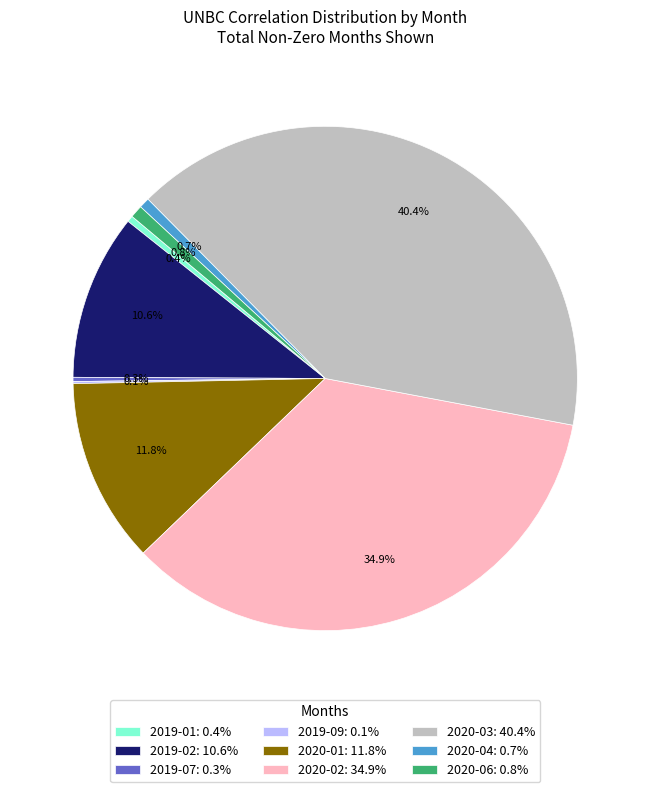

Does any single category account for the majority?

No